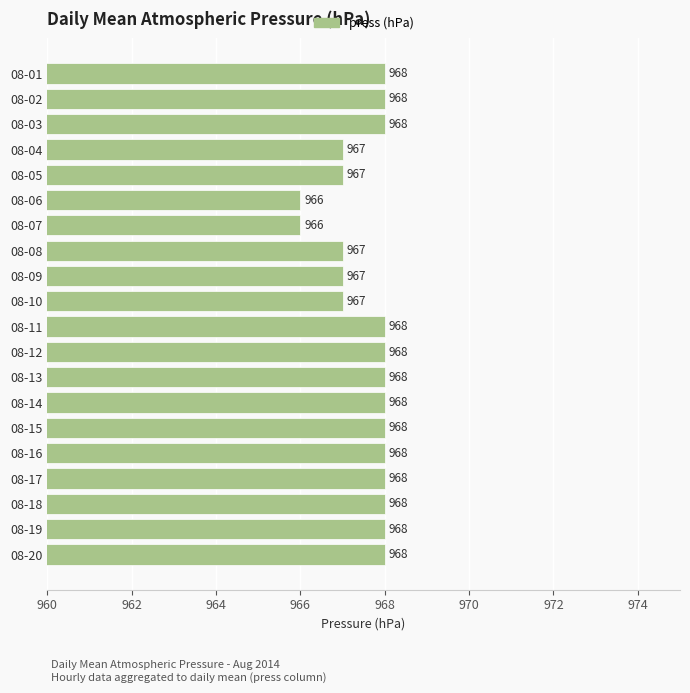

Approximately how many times larger is the value at 08-17 compared to 08-15?

1.0